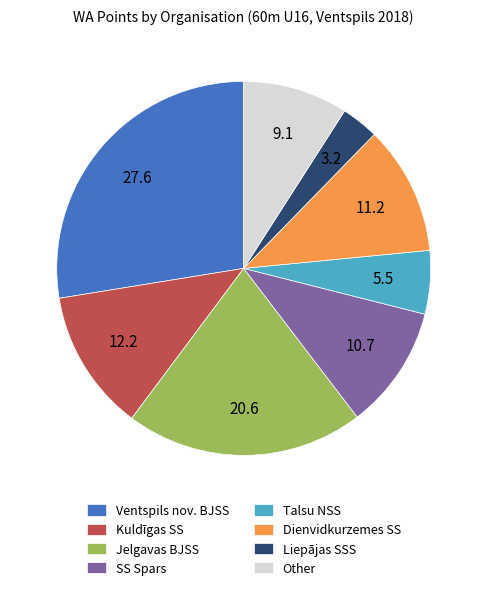

Which category has the smallest portion of the pie?

Liepājas SSS